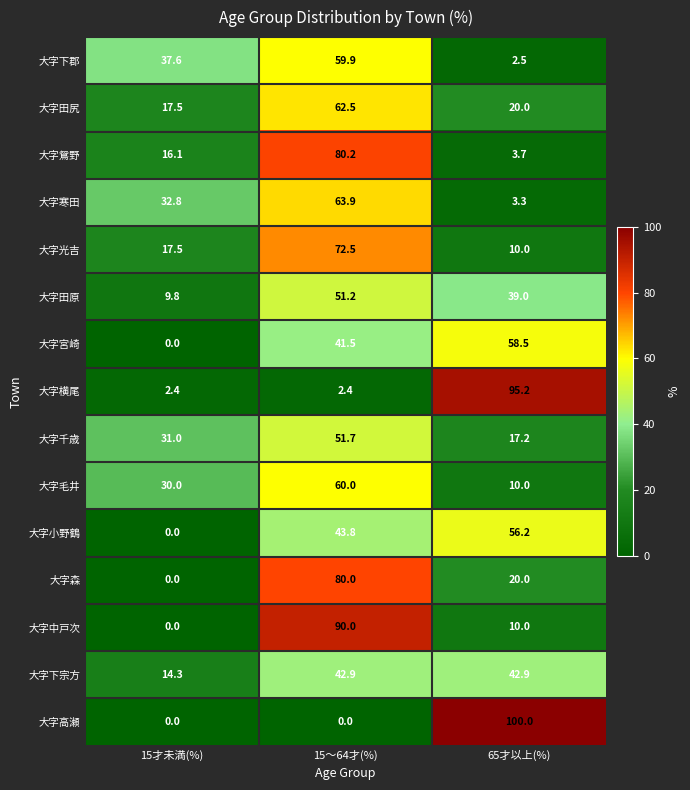

Rank the series by their maximum value, from highest to lowest.

大字高瀬, 大字横尾, 大字中戸次, 大字鴛野, 大字森, 大字光吉, 大字寒田, 大字田尻, 大字毛井, 大字下郡, 大字宮崎, 大字小野鶴, 大字千歳, 大字田原, 大字下宗方